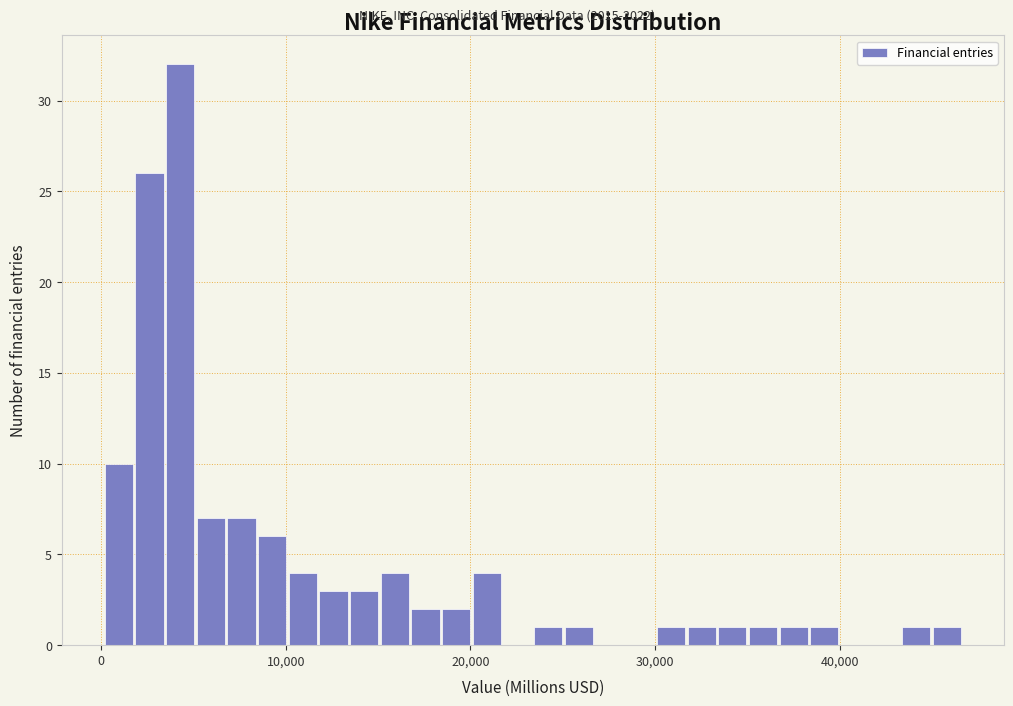

Around what value on the x-axis is the tallest bar? Give the approximate position of its centre, as read against the axis.

4000